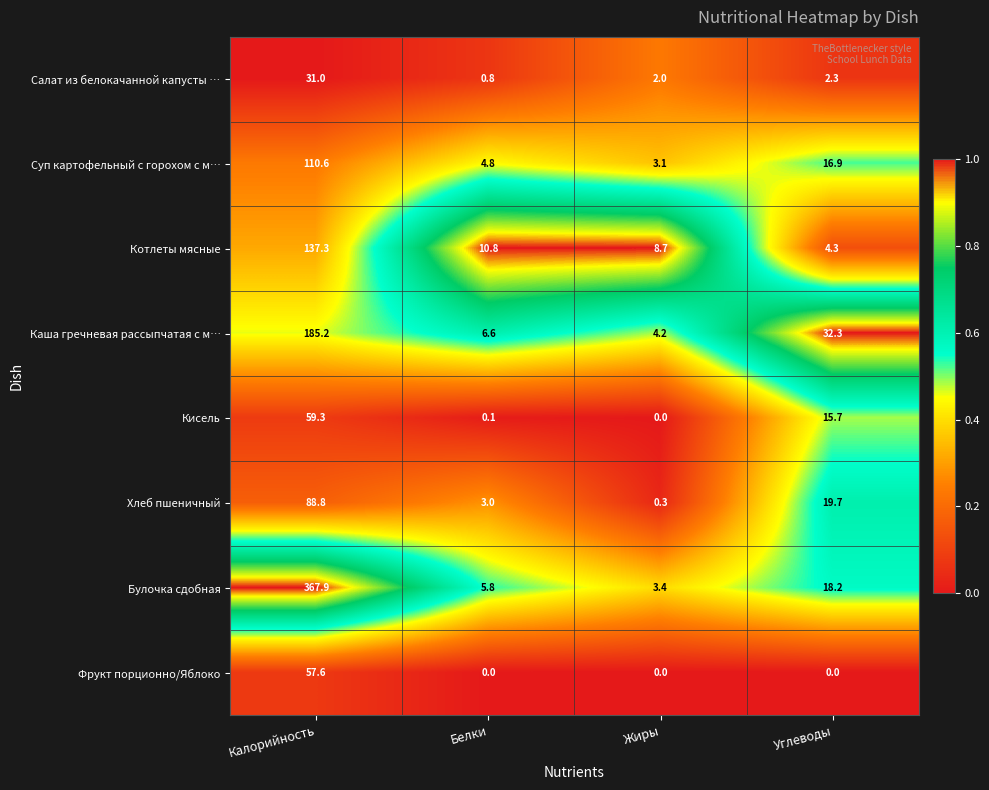

Read the Котлеты мясные value at Белки.

10.8